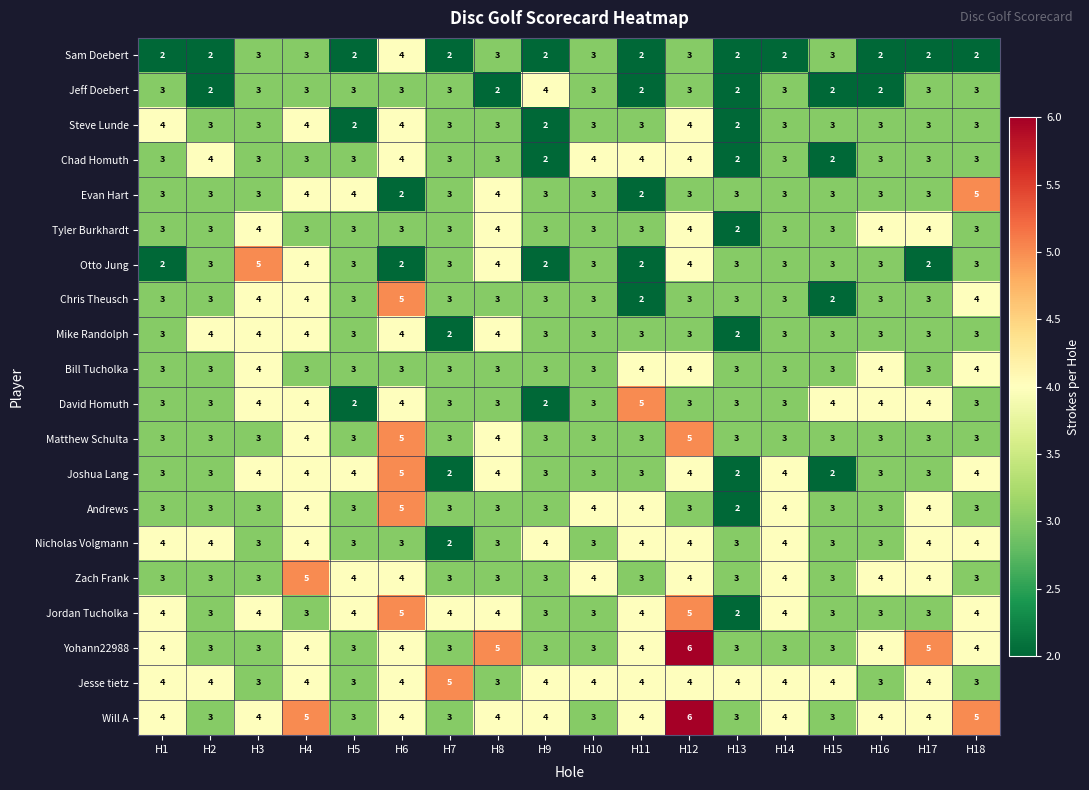

How many distinct data groups are displayed?

20